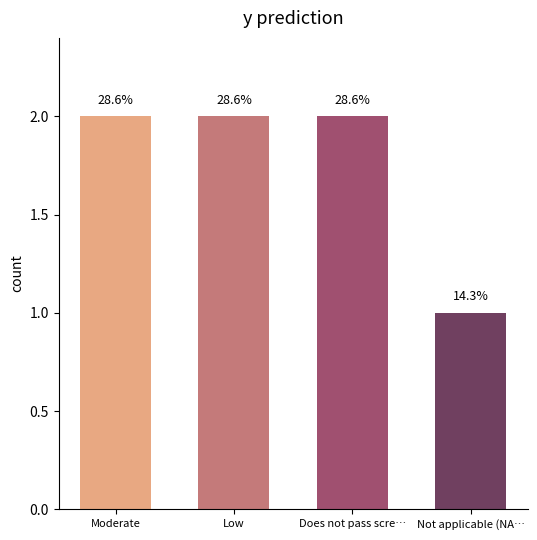

What is the label of the 4th bar from the left?

Not applicable (NA…